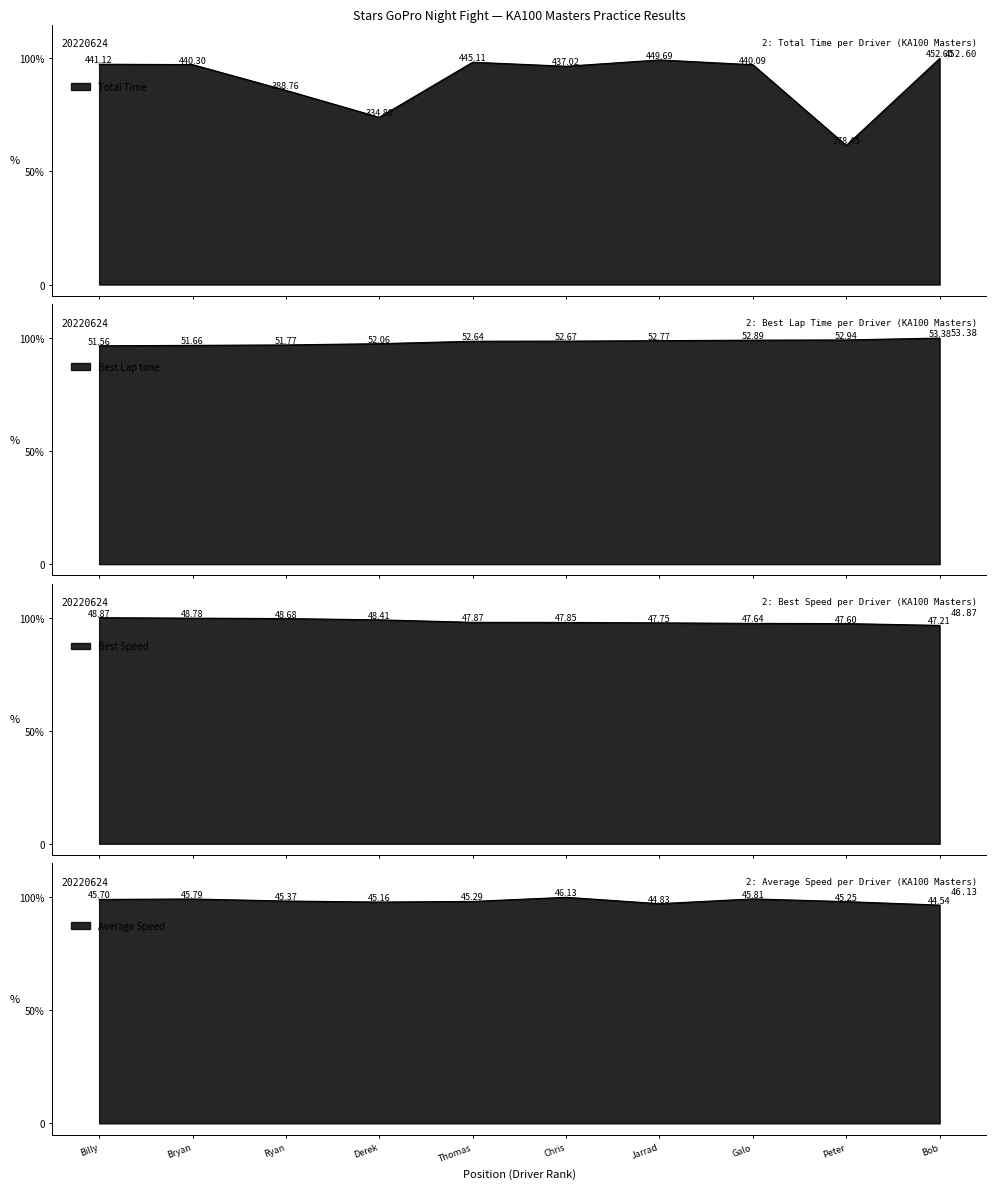

Which series has the widest spread of values?

Total Laps